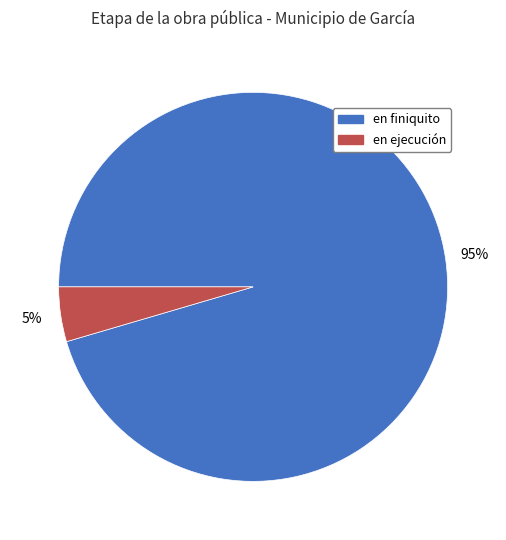

Is the sum of en ejecución and en finiquito greater than half?

Yes